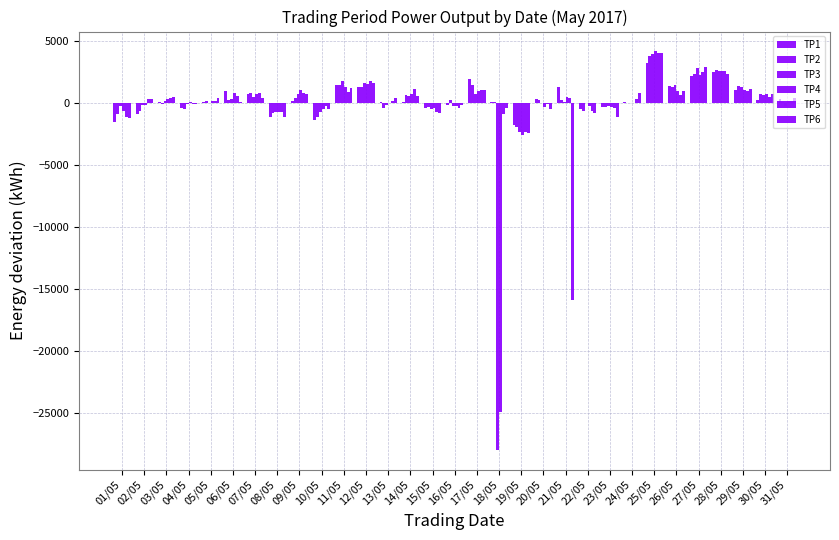

How many groups of bars are there?

31